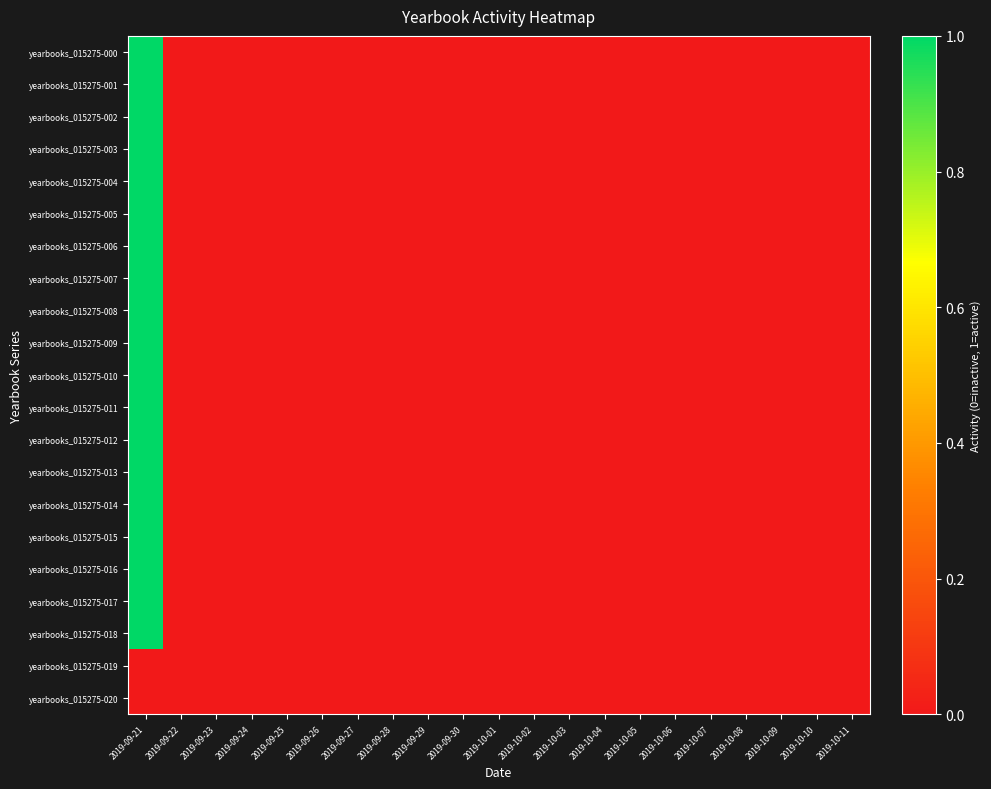

Rank the series by their maximum value, from highest to lowest.

yearbooks_015275-000, yearbooks_015275-001, yearbooks_015275-002, yearbooks_015275-003, yearbooks_015275-004, yearbooks_015275-005, yearbooks_015275-006, yearbooks_015275-007, yearbooks_015275-008, yearbooks_015275-009, yearbooks_015275-010, yearbooks_015275-011, yearbooks_015275-012, yearbooks_015275-013, yearbooks_015275-014, yearbooks_015275-015, yearbooks_015275-016, yearbooks_015275-017, yearbooks_015275-018, yearbooks_015275-019, yearbooks_015275-020